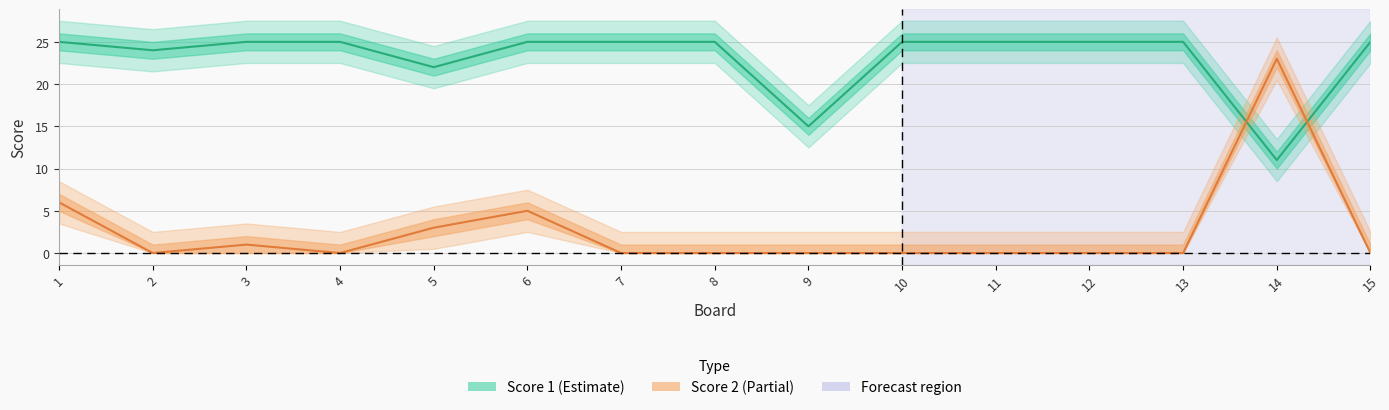

What is the total value across all series at 6?

30